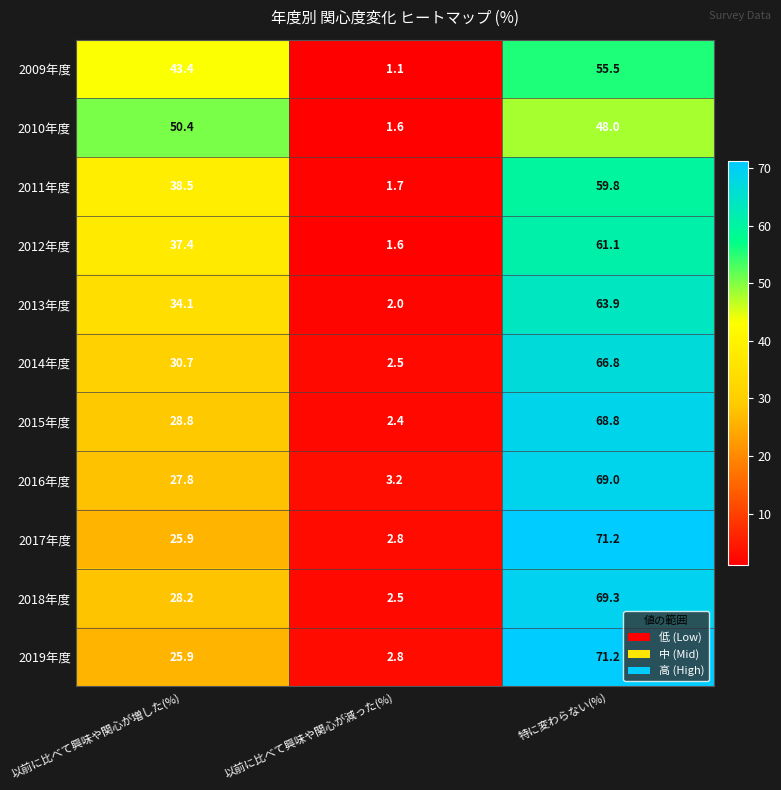

What is the greatest value displayed?

71.2